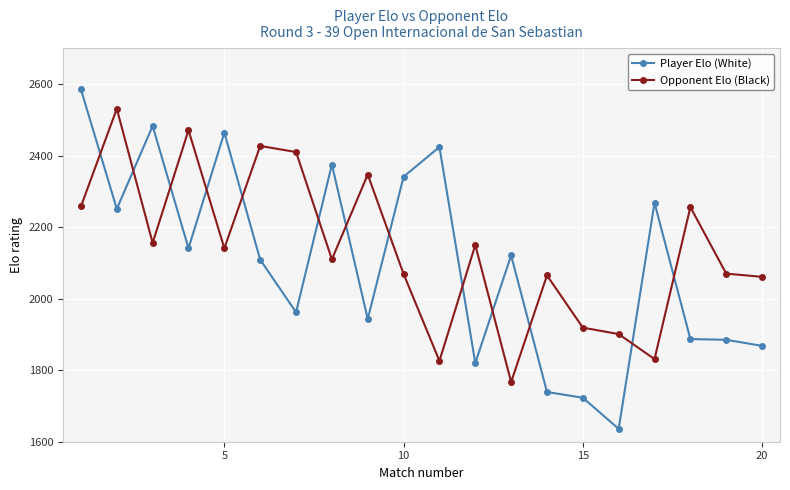

What is the value of the Opponent Elo (Black) point at the 13th from the left?

1767